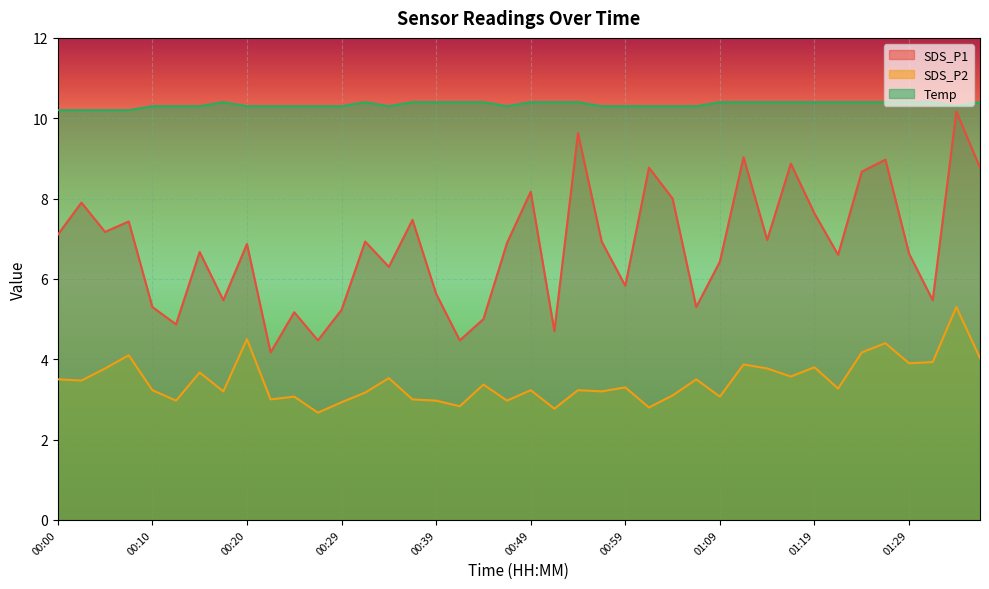

What is the label of the 29th point from the right?

00:27